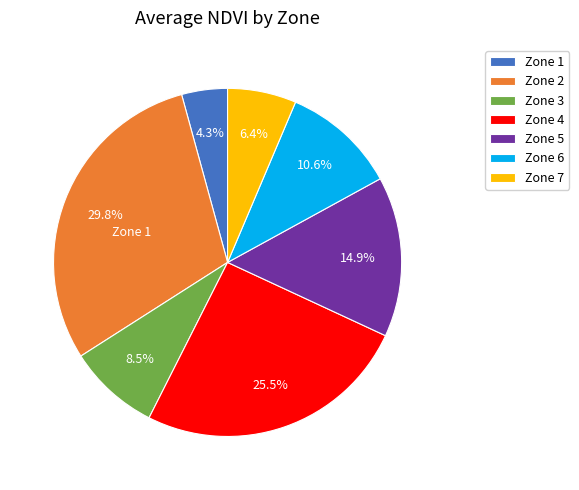

What is the smallest slice in the pie chart?

Zone 1